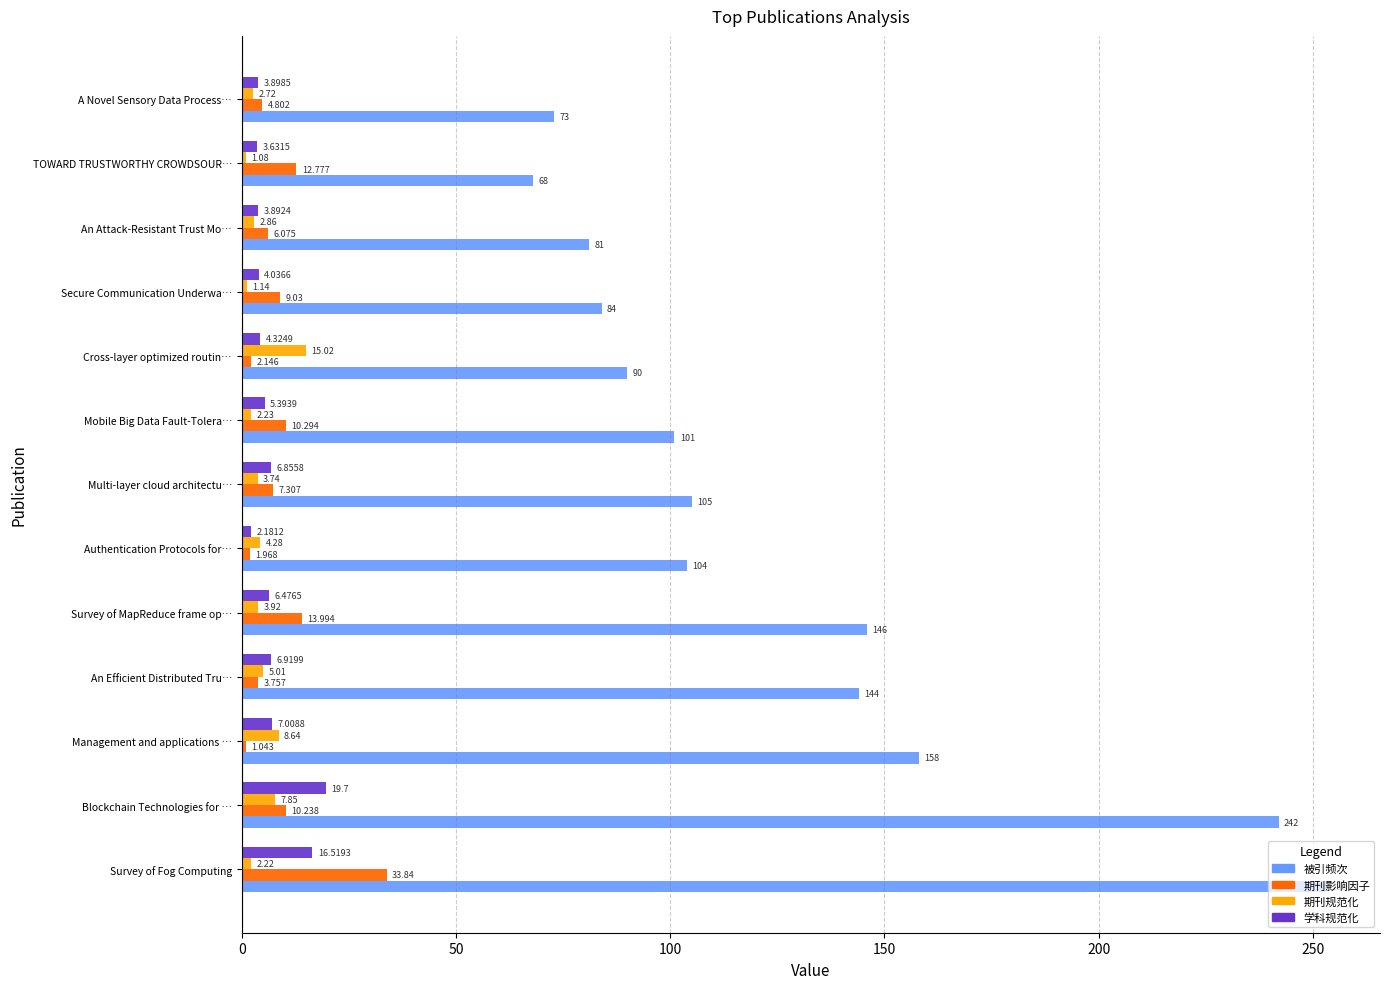

Which series has the largest total across all categories?

被引频次